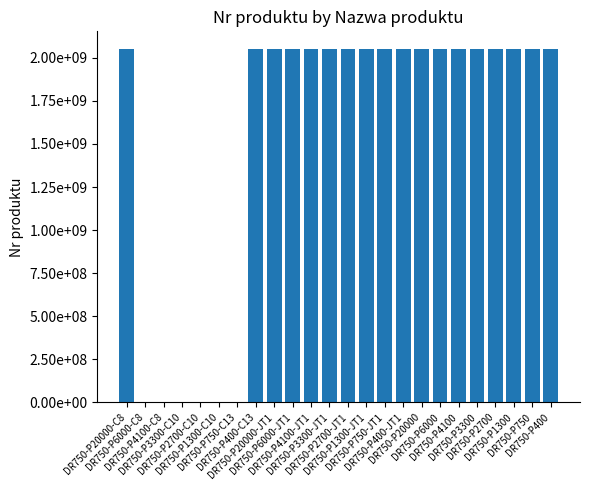

What is the minimum value shown in the chart?

1465074